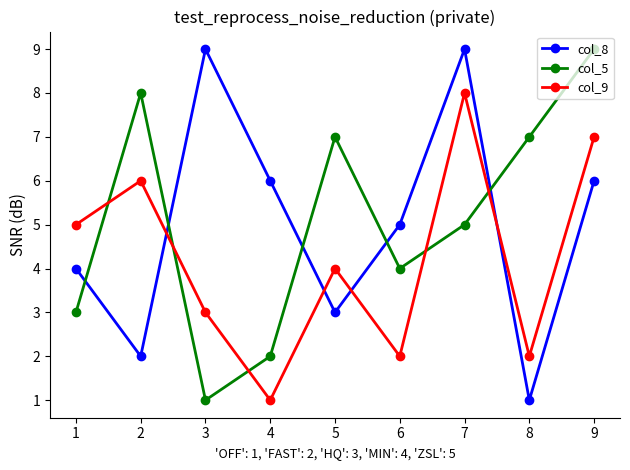

True or false: col_8 has more than 1 points higher than both neighbors.

True